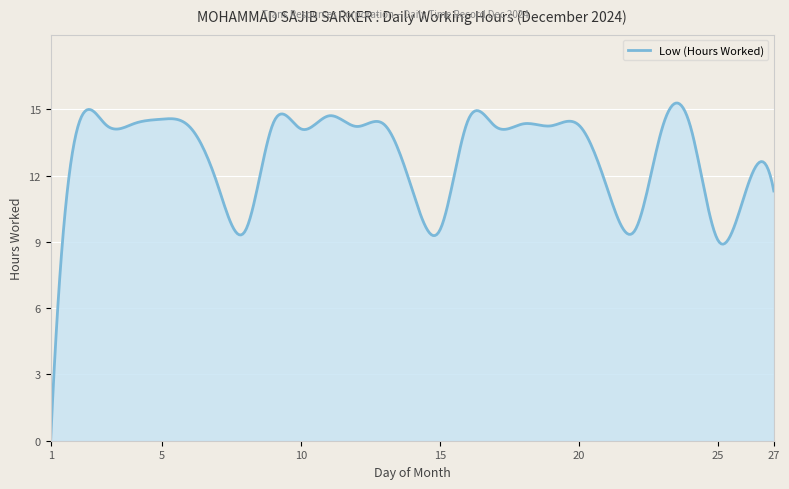

What is the difference between the maximum and minimum values?

15.3